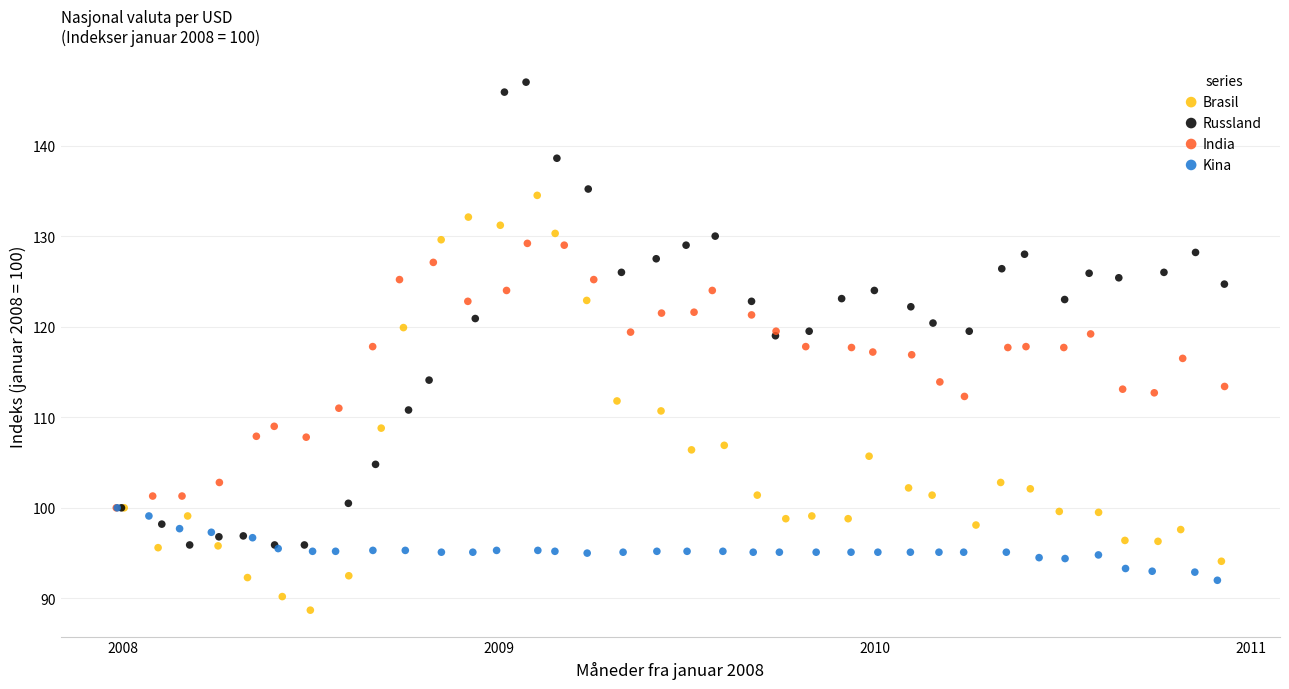

Which series has the largest Y range (max minus min)?

Russland